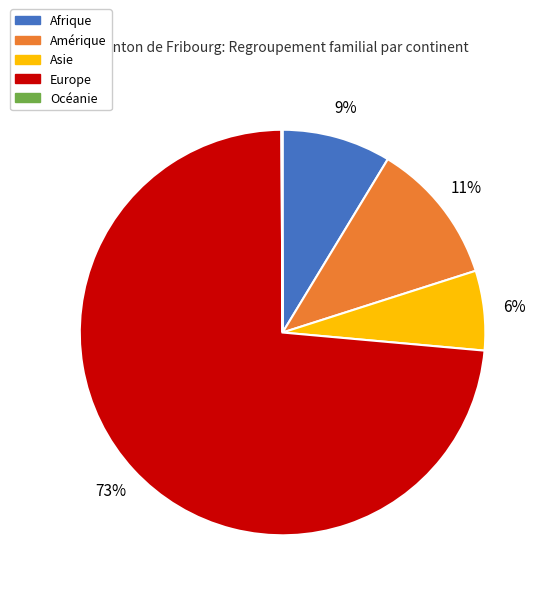

Which slice is the largest?

Europe